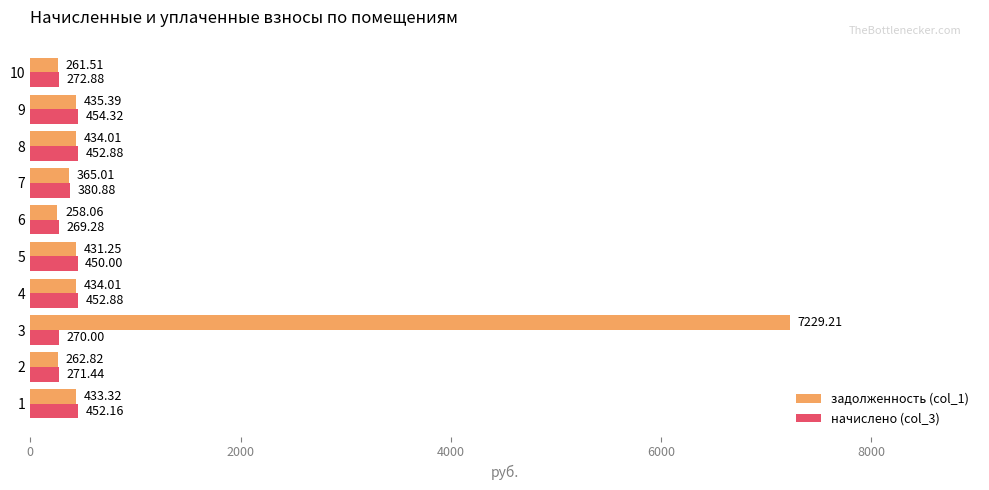

At how many categories does at least one series exceed 5239?

1